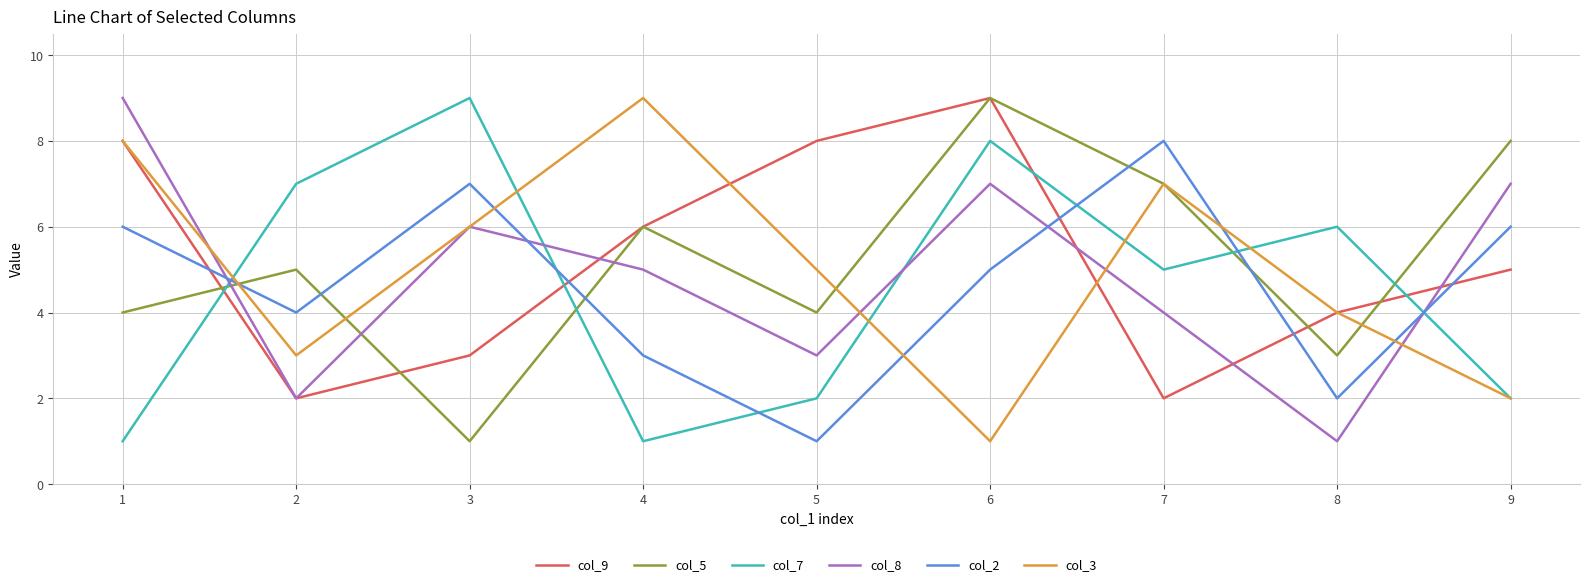

What is the maximum value shown in the chart?

9